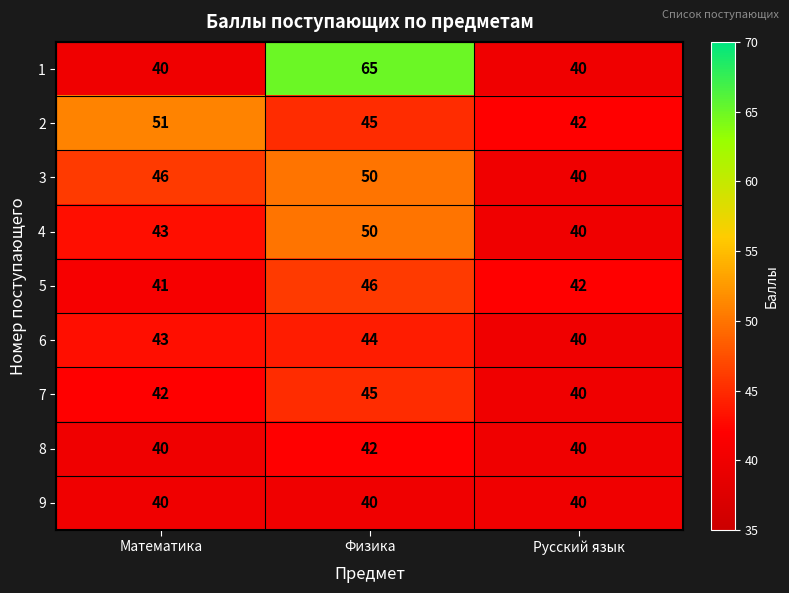

Which series has the widest spread of values?

1